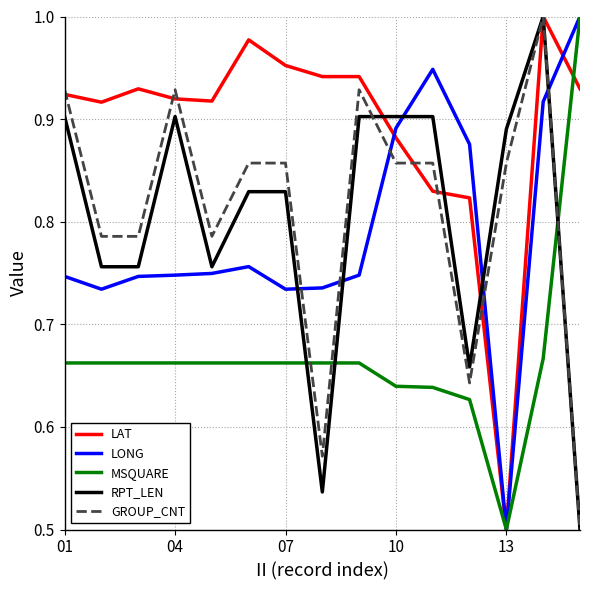

Which series ends up on top after the final intersection of LONG and GROUP_CNT?

LONG